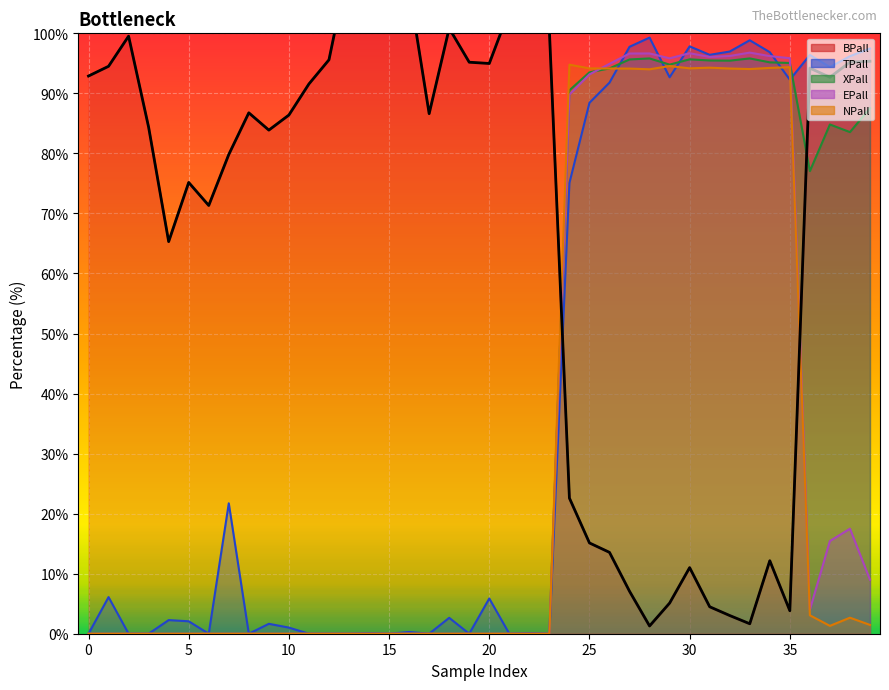

How many data points are less than 86?

18